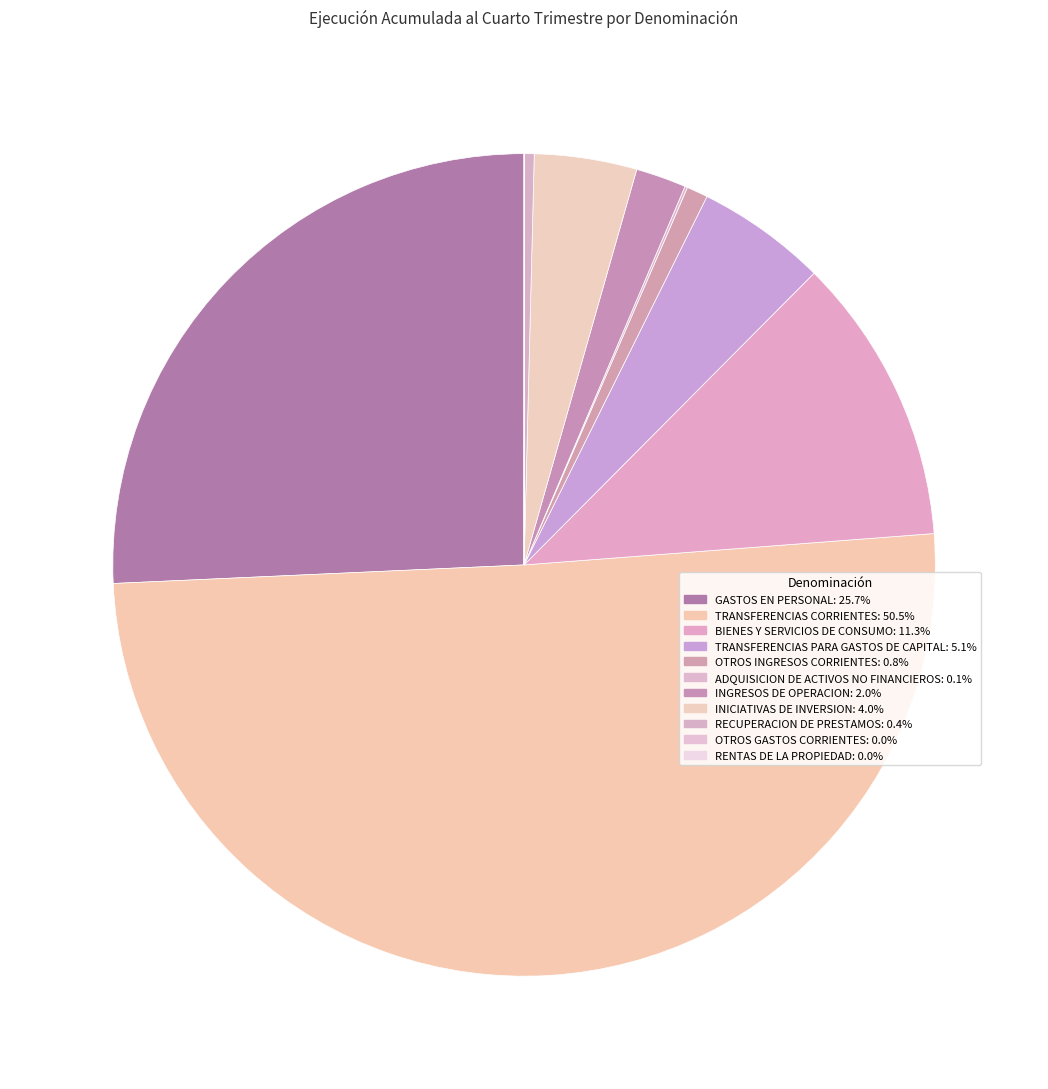

How many slices are in this pie chart?

11